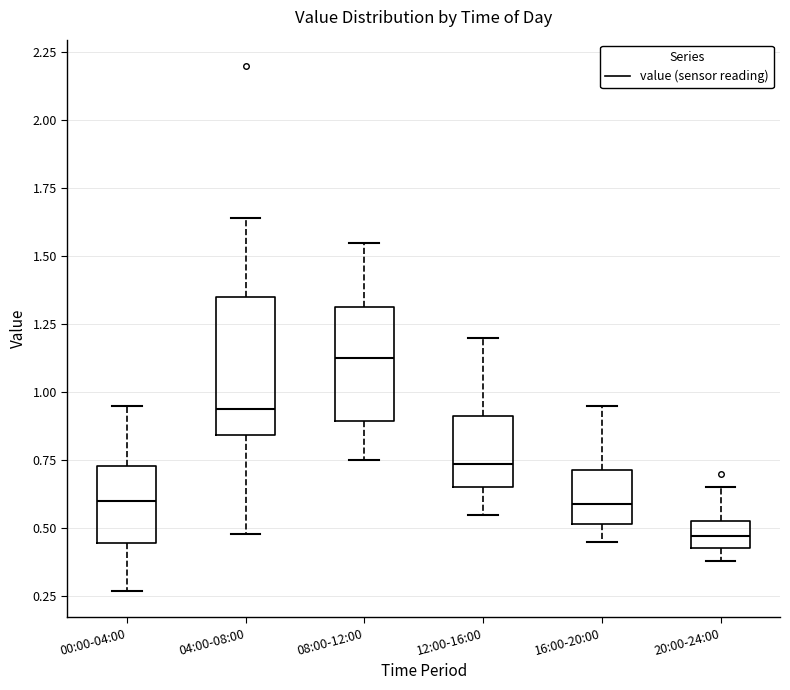

Reading left to right, read every box against the y-axis: the position of its median line, the range the box covers, and the ends of its whiskers. The values are not printed on the chart, so give them approximately, as read against the axis.

00:00-04:00: median 0.60, box 0.45 to 0.75, whiskers 0.25 to 0.95
04:00-08:00: median 0.95, box 0.85 to 1.35, whiskers 0.50 to 1.65
08:00-12:00: median 1.15, box 0.90 to 1.30, whiskers 0.75 to 1.55
12:00-16:00: median 0.75, box 0.65 to 0.90, whiskers 0.55 to 1.20
16:00-20:00: median 0.60, box 0.50 to 0.70, whiskers 0.45 to 0.95
20:00-24:00: median 0.45 (inside the box), box 0.45 to 0.55, whiskers 0.40 to 0.65